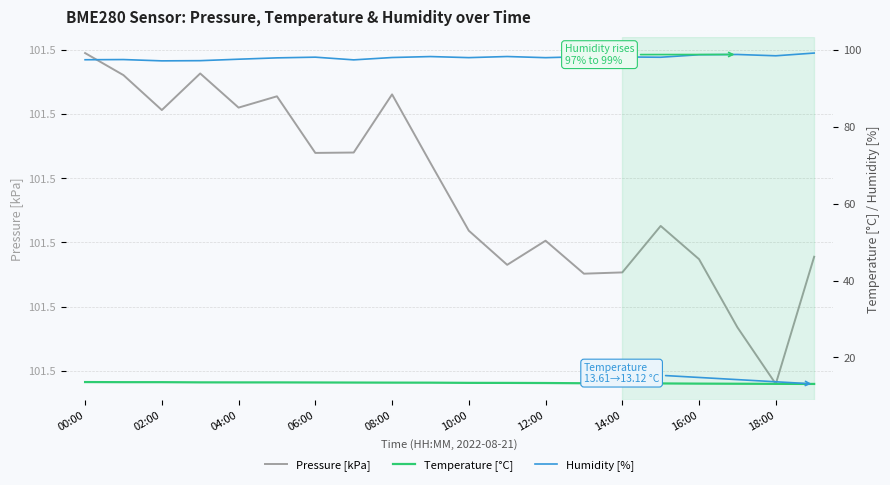

In Pressure [kPa], how many points are lower than both neighbors (excluding endpoints)?

6